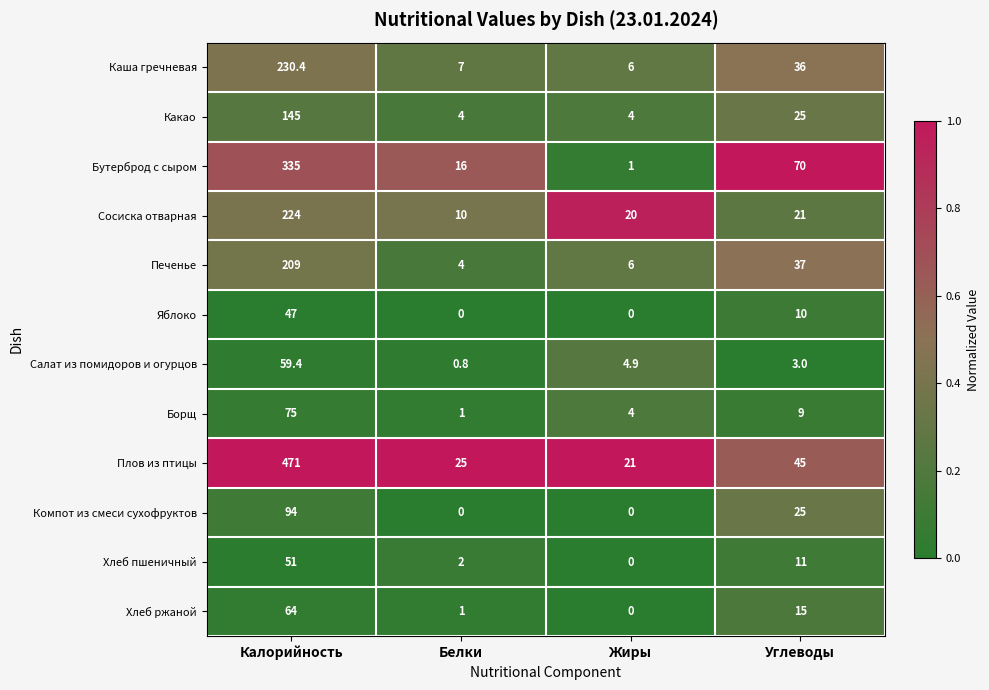

Which label corresponds to the largest value in the chart?

Калорийность